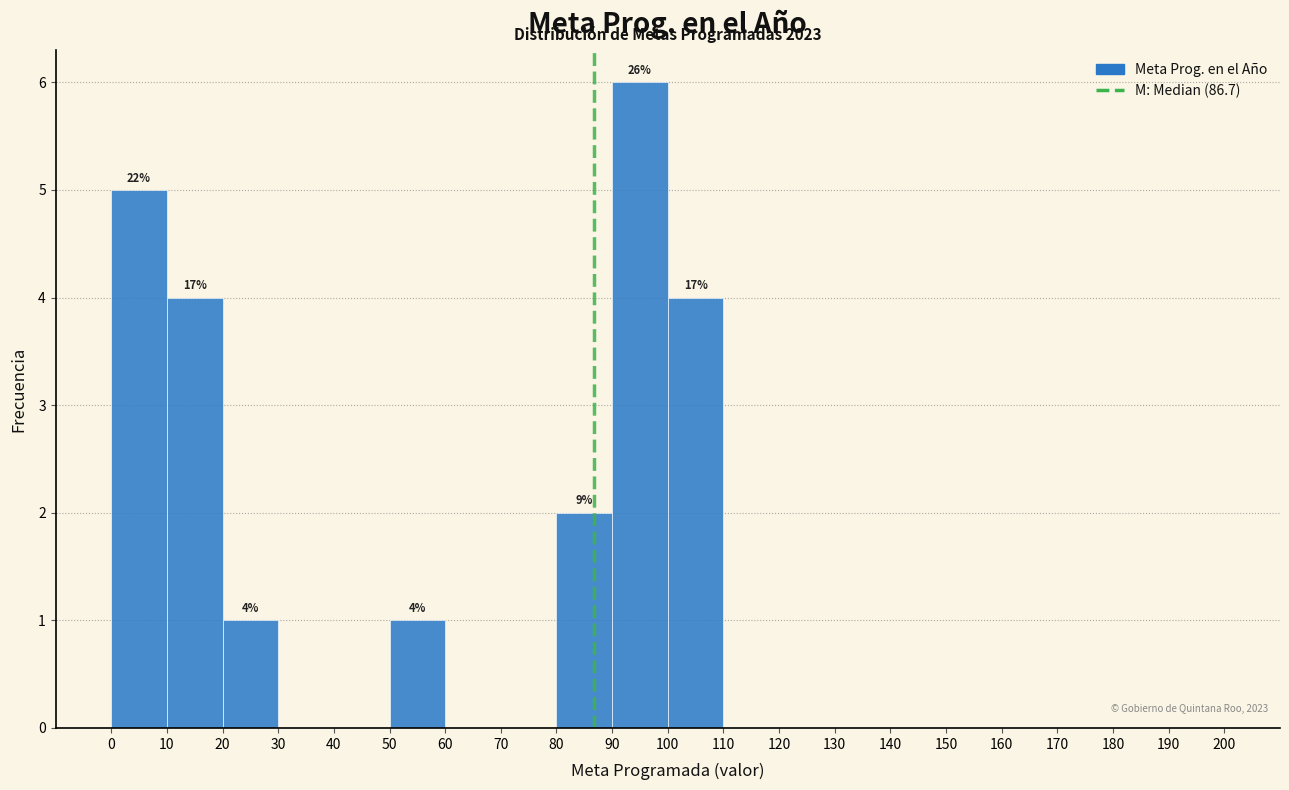

Over which range of the x-axis is the bar tallest?

90 to 100